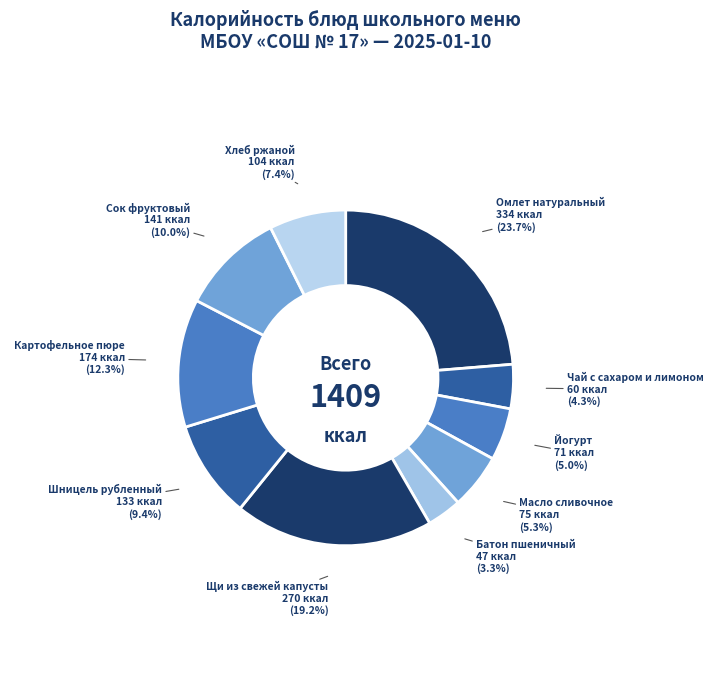

Combined, what portion of the pie is Йогурт and Сок фруктовый?

15.0%